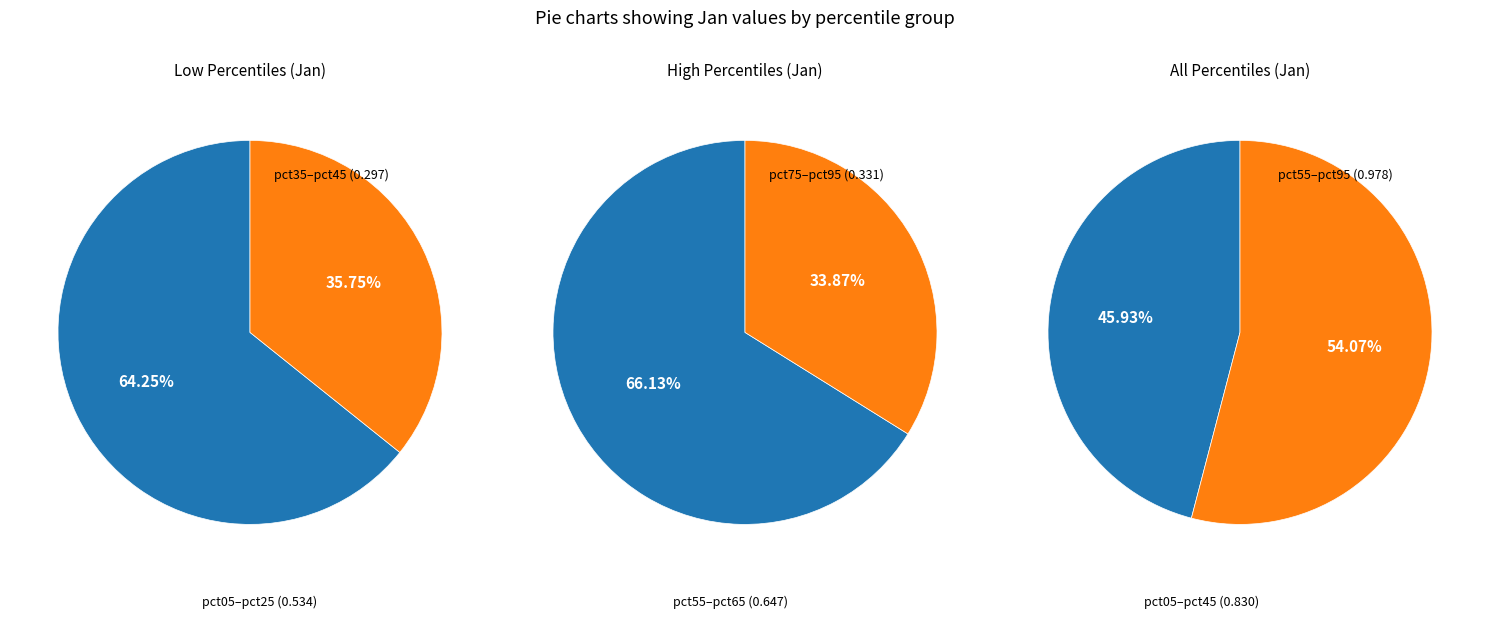

Is pct15 the majority of the pie?

No